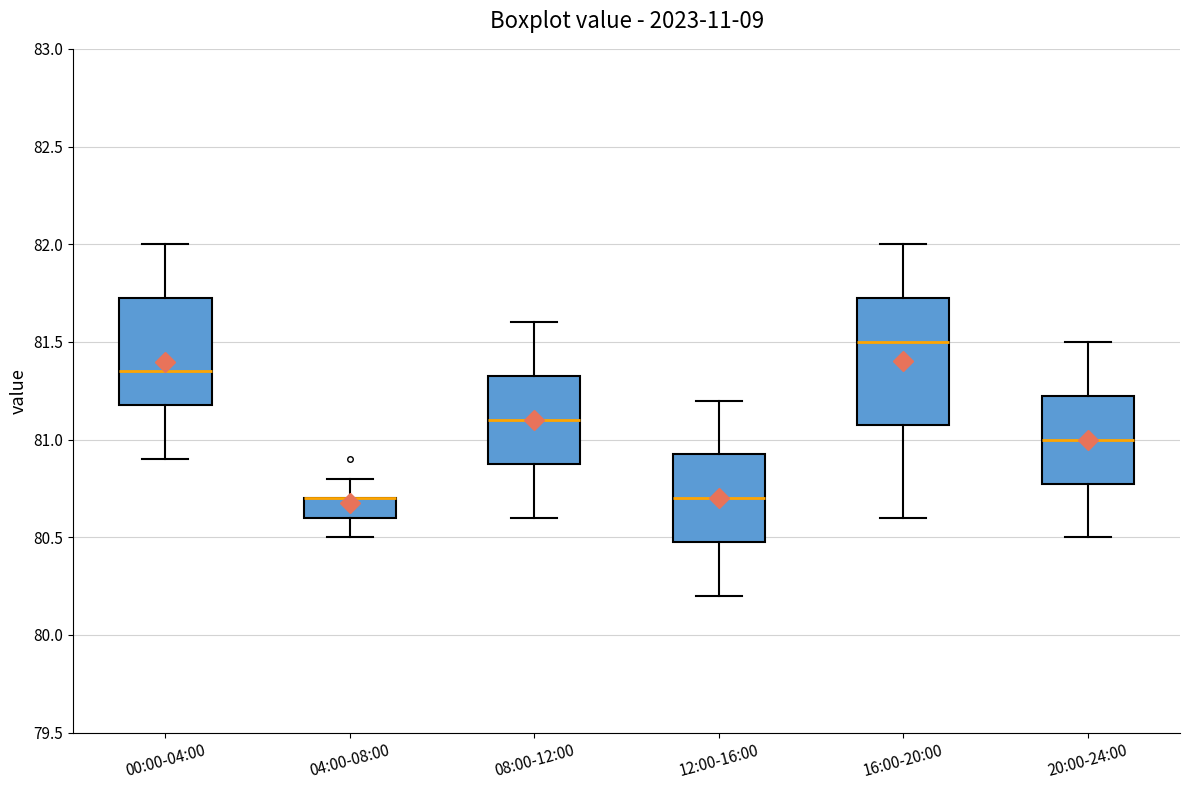

Reading left to right, read every box against the y-axis: the position of its median line, the range the box covers, and the ends of its whiskers. The values are not printed on the chart, so give them approximately, as read against the axis.

00:00-04:00: median 81.35, box 81.20 to 81.75, whiskers 80.90 to 82.00
04:00-08:00: median 80.70 (drawn on the box's upper edge), box 80.60 to 80.70, whiskers 80.50 to 80.80
08:00-12:00: median 81.10, box 80.90 to 81.35, whiskers 80.60 to 81.60
12:00-16:00: median 80.70, box 80.50 to 80.95, whiskers 80.20 to 81.20
16:00-20:00: median 81.50, box 81.10 to 81.75, whiskers 80.60 to 82.00
20:00-24:00: median 81.00, box 80.80 to 81.25, whiskers 80.50 to 81.50